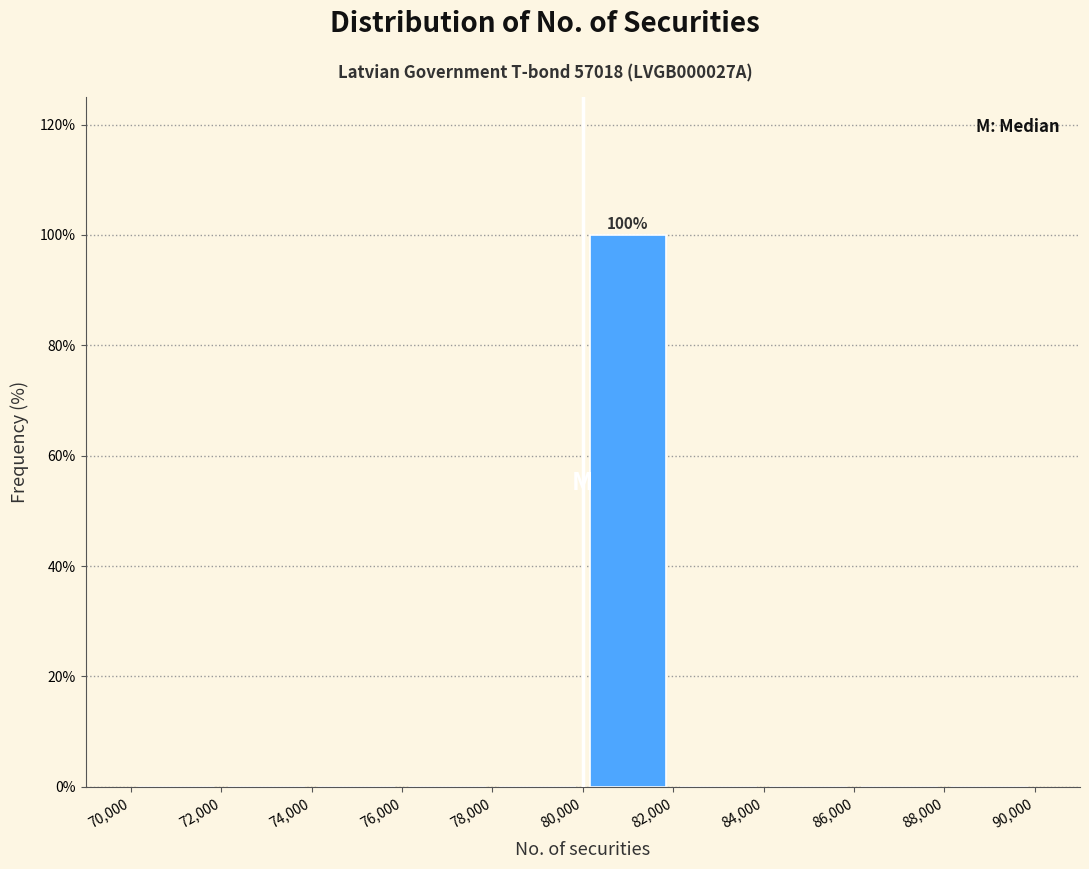

Which range on the x-axis has the tallest bar?

80,000 to 82,000